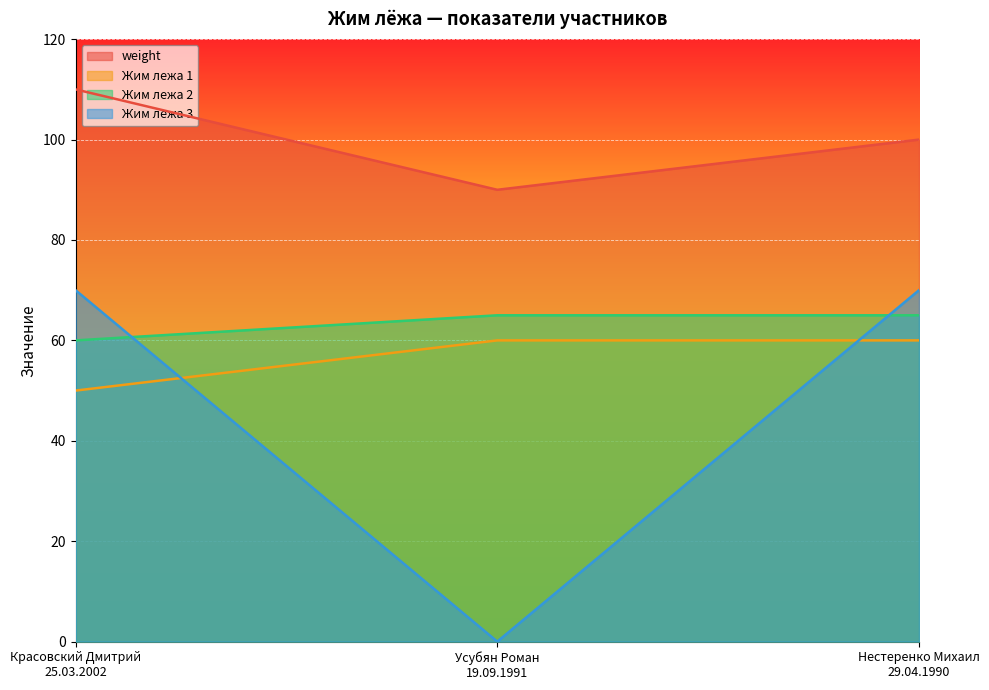

What are all the series names shown in the legend?

weight, Жим лежа 1, Жим лежа 2, Жим лежа 3